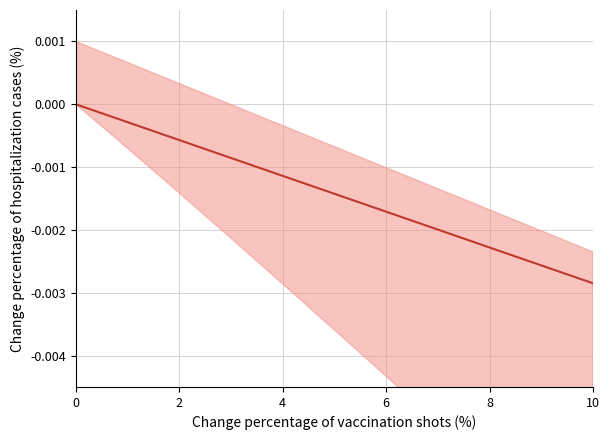

True or false: there are more than 0 points higher than both neighbors.

False